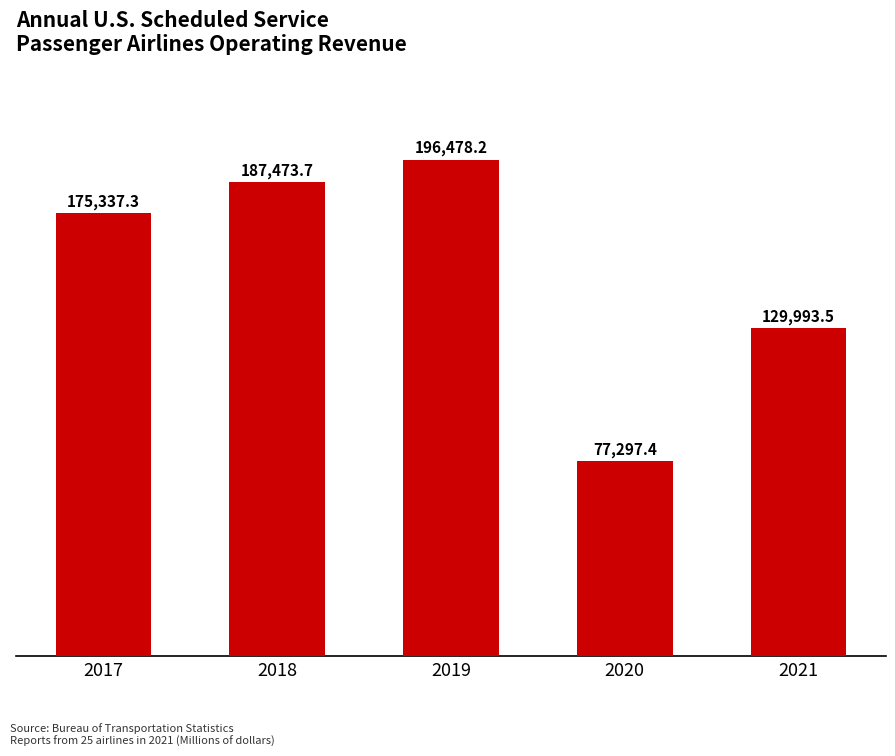

List the labels in order of value, smallest first.

2020, 2021, 2017, 2018, 2019